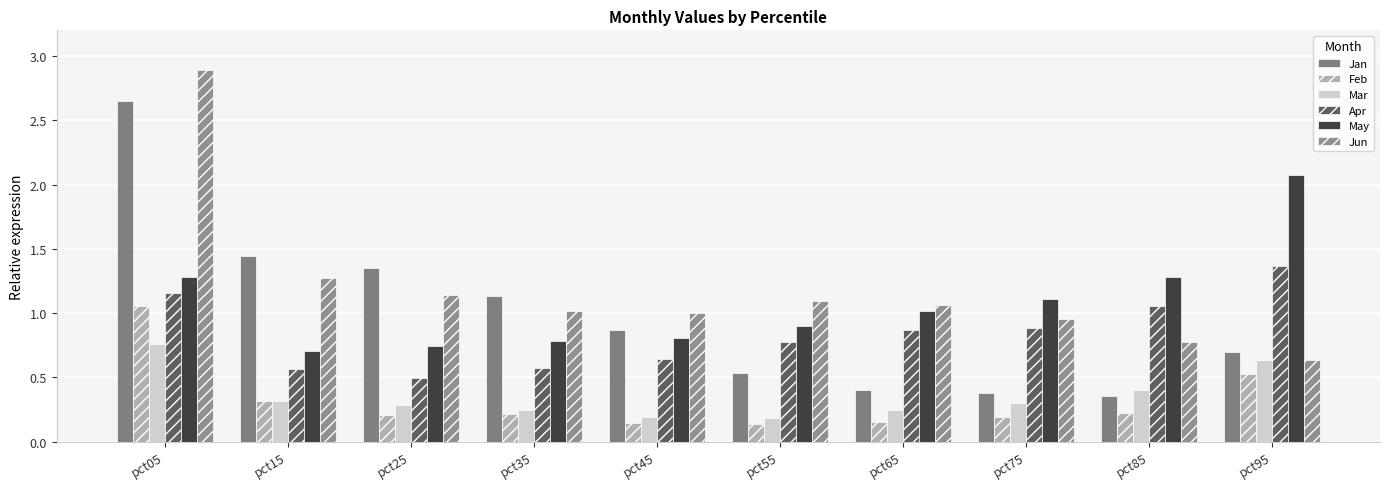

What is the lowest value of the Apr series?

0.5